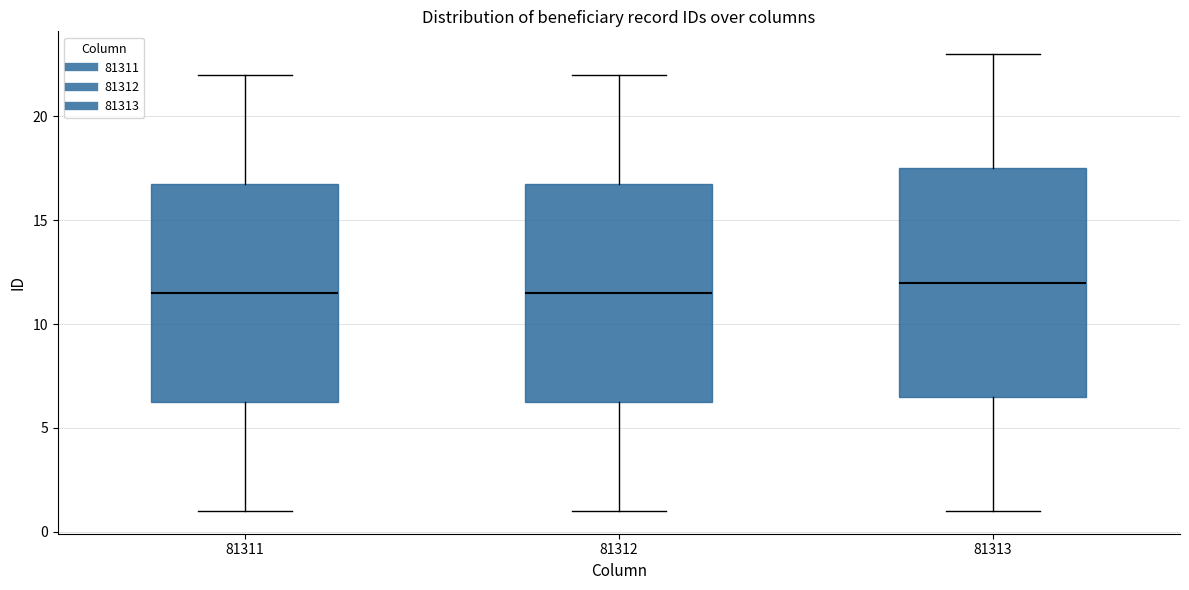

Where is the lower edge of the box at x = 81311 on the y-axis? The values are not printed on the chart, so give them approximately, as read against the axis.

6.5